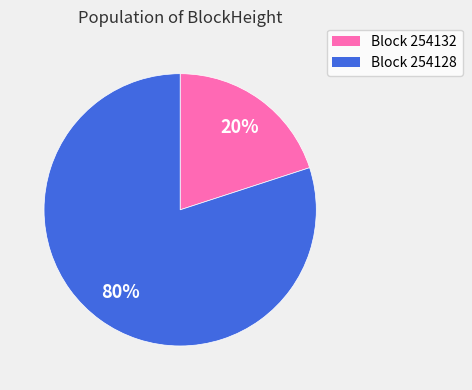

Is it true that Block 254128 is 80% of the pie?

True